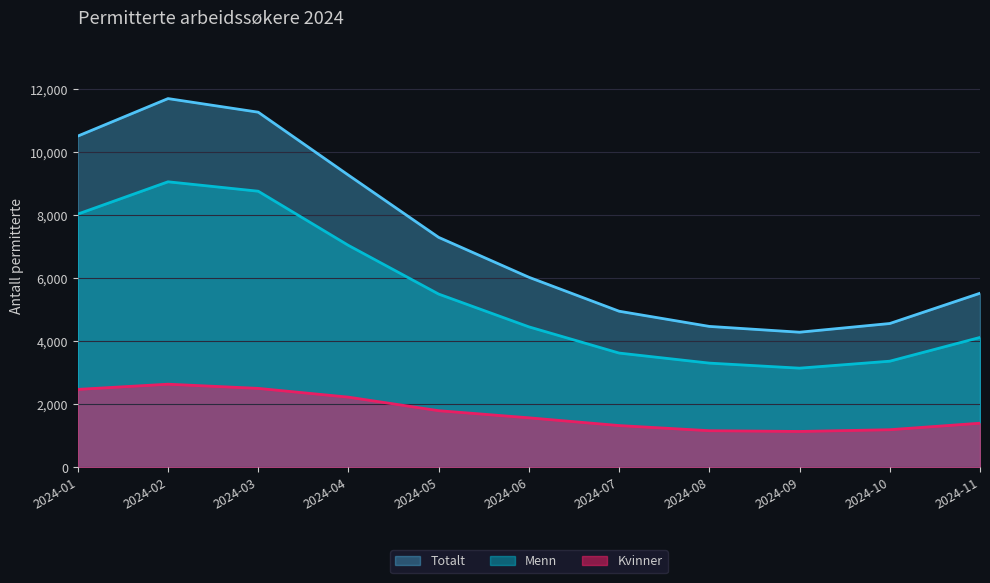

True or false: Kvinner and Totalt intersect in this chart.

False